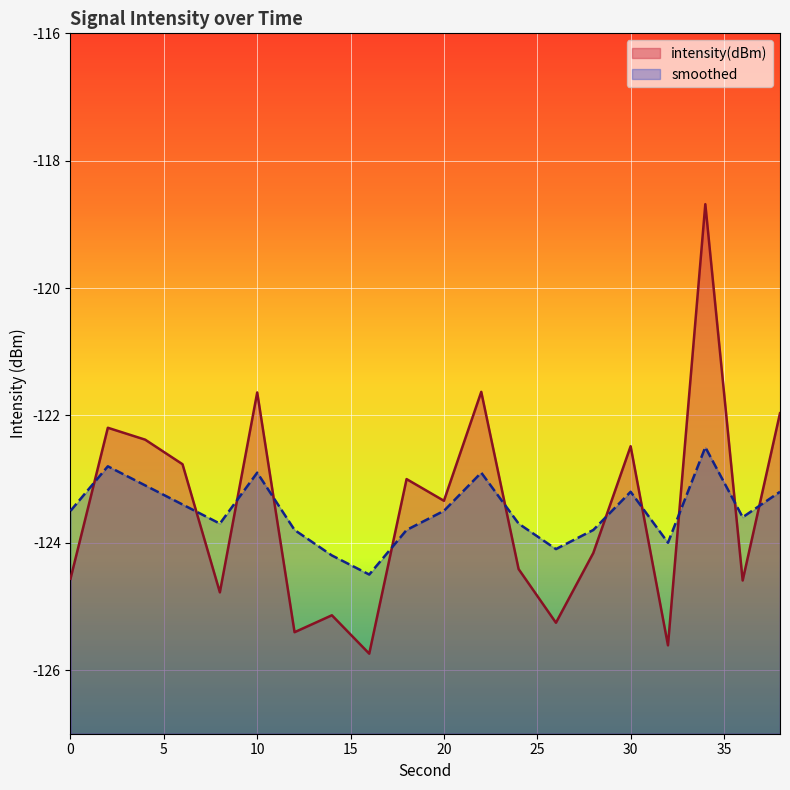

Is it true that smoothed equals -204.4 at 4?

False